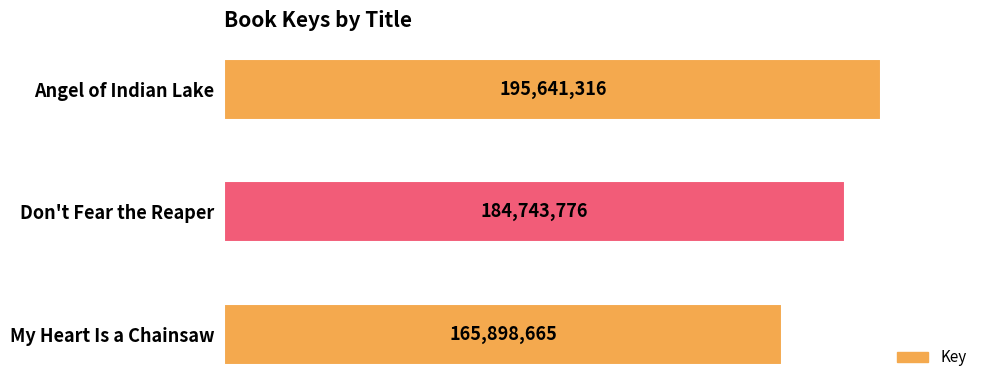

What is the sum of all values?

546283757